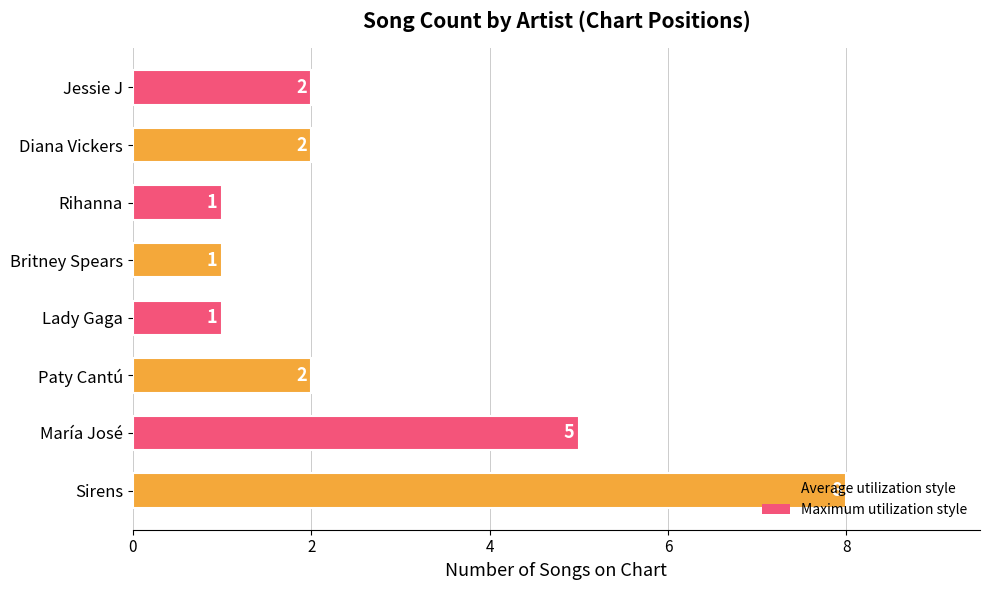

At which label is the value closest to 4?

María José